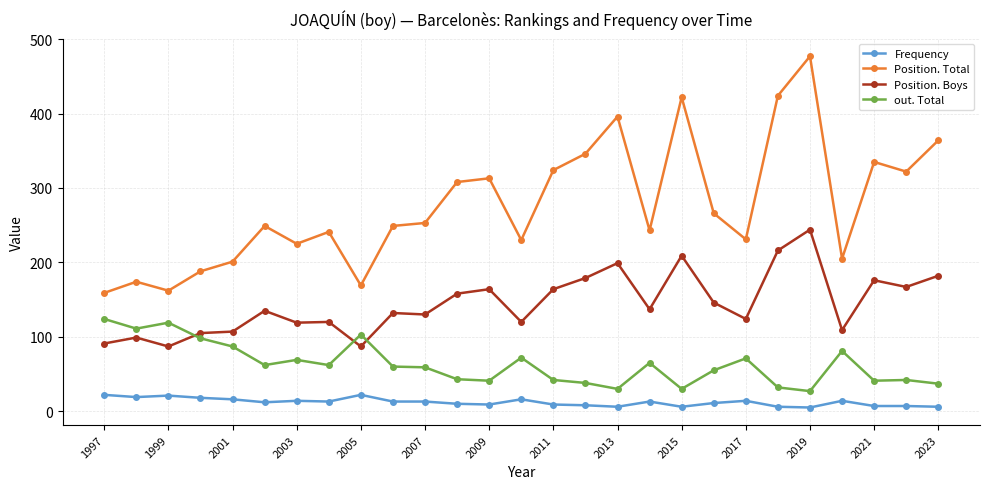

What are all the series names shown in the legend?

Frequency, Position. Total, Position. Boys, out. Total